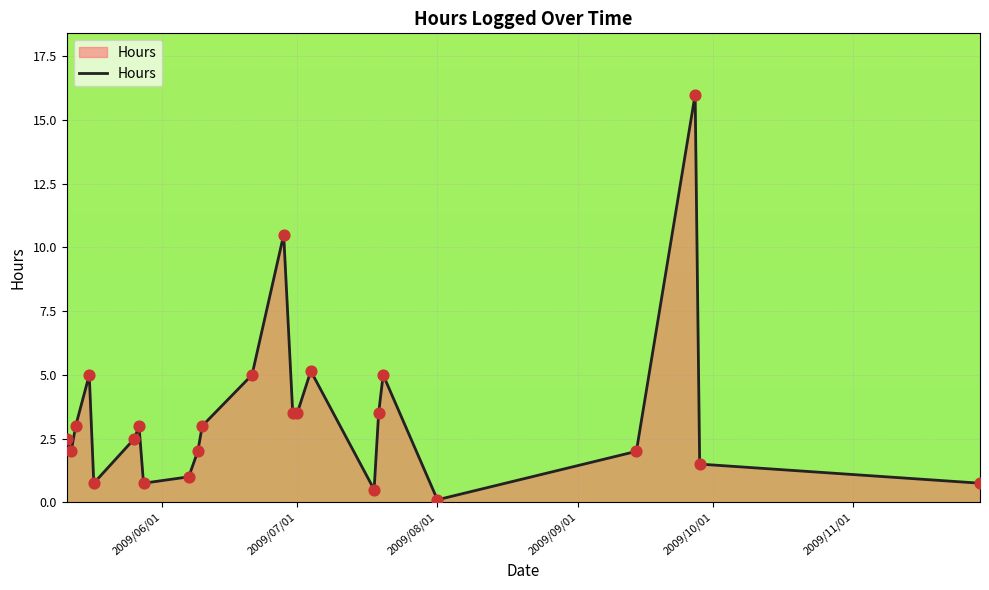

What is the difference between the maximum and minimum values?

15.9